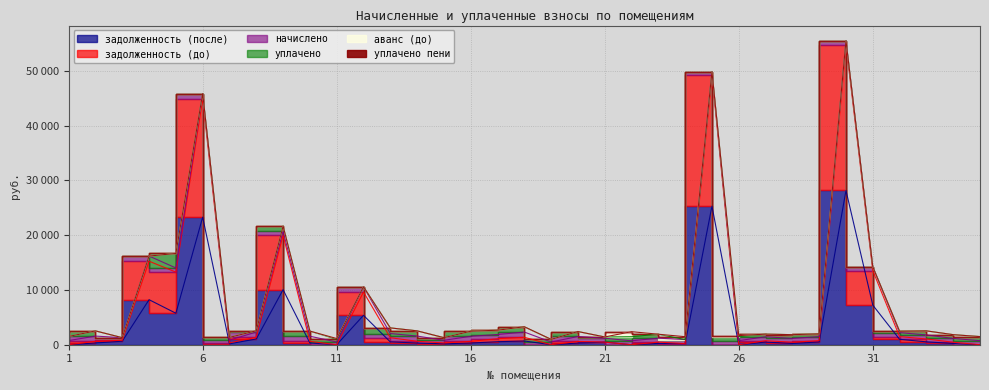

Reading right to left, what are all the values shown in this chart?

задолженность (до): 0.0	229.5	525.2	492.8	6298.4	26603.9	248.6	229.5	242.2	0.0	23876.9	0.0	239.6	0.0	0.0	301.0	0.0	680.9	549.0	308.5	161.1	316.4	767.5	4256.9	0.0	311.1	9923.1	318.5	167.5	21621.0	7508.0	7026.5	162.1	316.1	0.0
задолженность (после): 0.0	229.5	525.2	985.5	7228.3	28165.5	497.1	229.5	484.4	0.0	25299.4	204.3	239.6	0.0	471.7	301.0	0.0	680.9	549.0	308.5	161.1	315.8	509.5	5365.9	0.0	310.1	10050.5	1049.4	167.5	23291.9	5750.3	8222.4	645.6	315.6	0.0
начислено: 742.5	688.5	734.6	731.4	702.8	734.6	745.7	688.5	726.6	744.1	677.3	734.6	718.7	715.5	707.5	903.1	489.7	952.4	768.0	925.4	483.4	949.2	766.4	954.0	494.5	933.3	768.0	954.0	502.4	946.0	758.4	941.3	478.6	946.0	753.7
уплачено: 742.5	688.5	734.6	246.4	0.0	0.0	497.1	688.5	484.4	750.0	0.0	0.0	718.7	750.0	235.8	903.1	489.7	952.4	768.0	925.4	483.4	949.8	1027.9	0.0	505.0	934.3	929.0	228.0	502.4	0.0	2650.0	0.0	0.0	946.8	753.7
аванс (до): 0.0	0.0	0.0	0.0	0.0	0.0	0.0	0.0	0.0	172.5	0.0	530.3	0.0	919.2	0.0	0.0	0.0	0.0	0.0	0.0	0.0	0.0	0.0	0.0	132.7	0.0	0.0	0.0	0.0	0.0	0.0	0.0	0.0	0.0	0.0
уплачено пени: 0.0	0.0	11.4	0.0	0.0	0.0	0.0	0.0	0.0	0.0	0.0	0.0	0.0	0.0	0.0	0.0	0.0	14.8	11.9	0.0	0.0	0.0	0.0	0.0	0.0	0.0	0.0	0.0	0.0	0.0	0.0	0.0	0.0	1.3	0.0